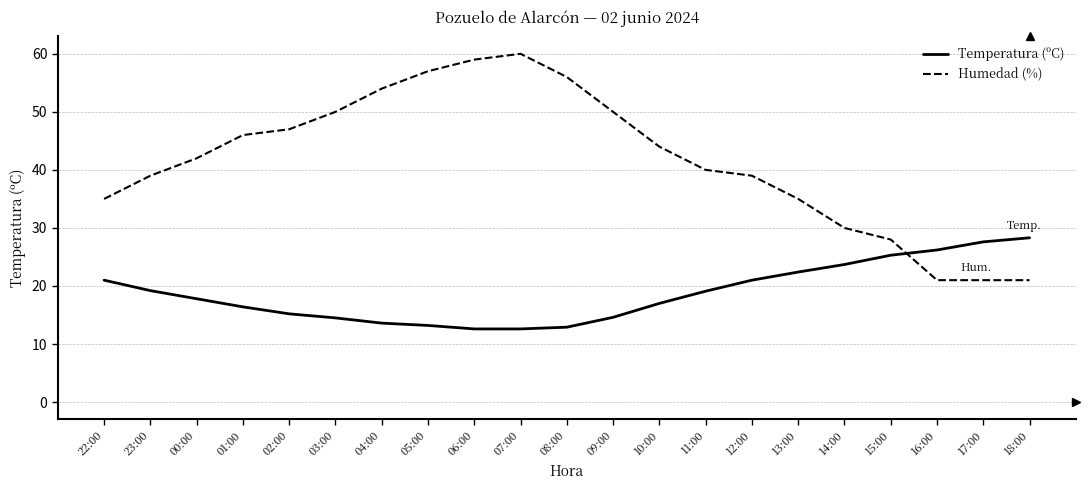

What is the minimum value for Humedad (%)?

21.0